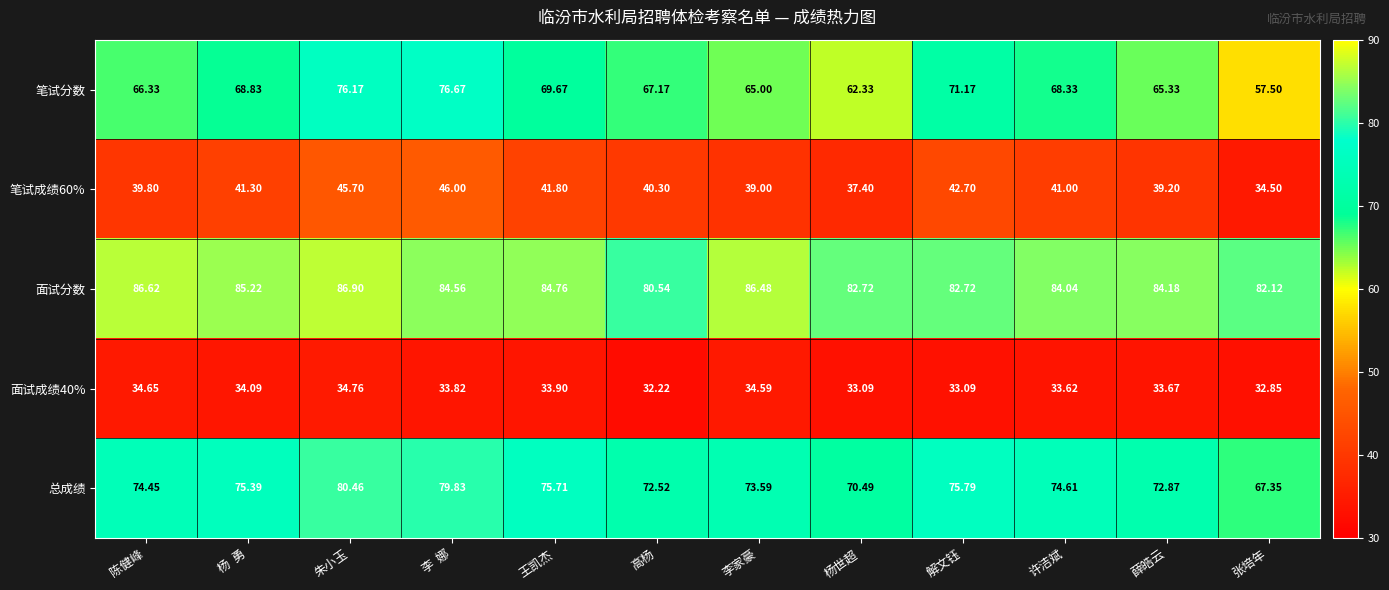

Which series has the largest total across all categories?

面试分数